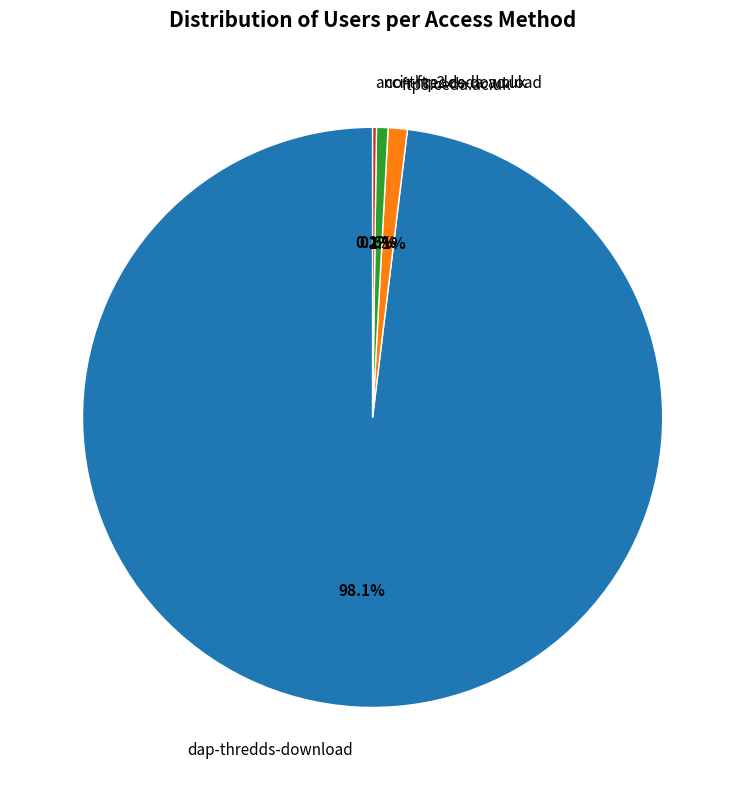

Between dap-thredds-download and ftp3.ceda.ac.uk, which is larger?

dap-thredds-download